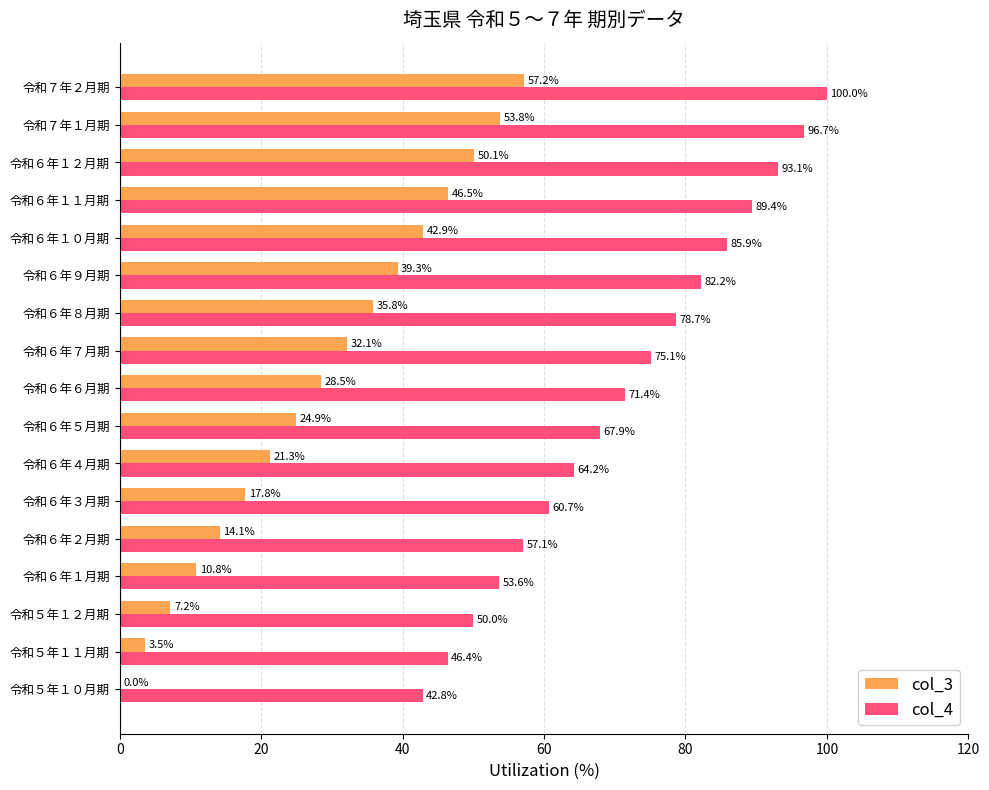

Between 令和６年６月期 and 令和７年２月期, which series saw the biggest shift?

col_3